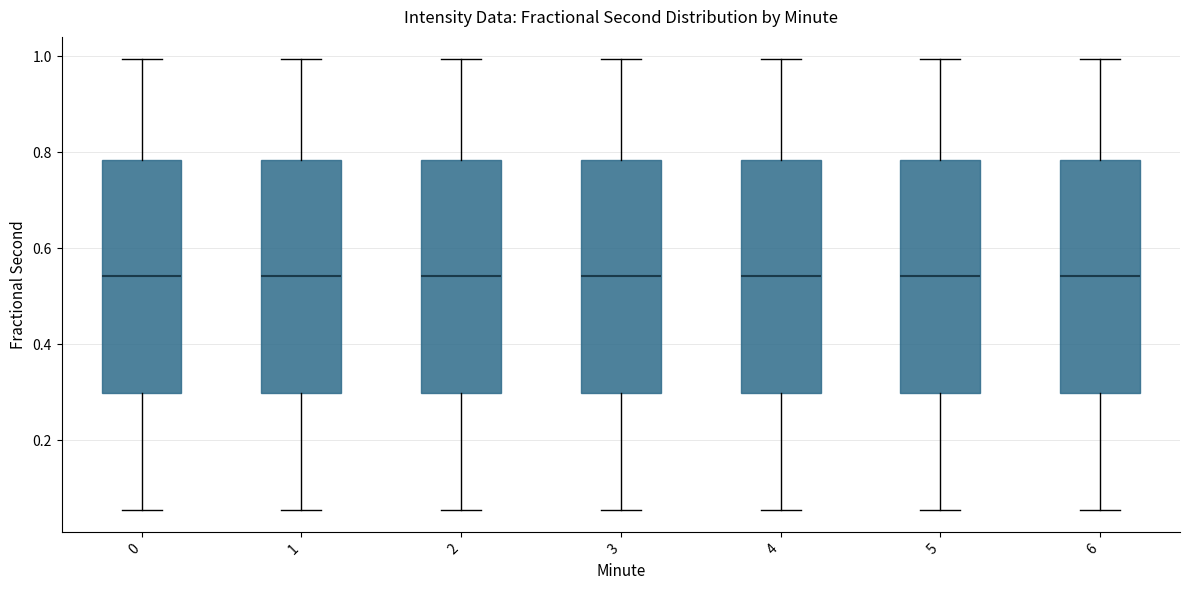

Where does the upper whisker of the box at x = 5 end on the y-axis? The values are not printed on the chart, so give them approximately, as read against the axis.

1.00